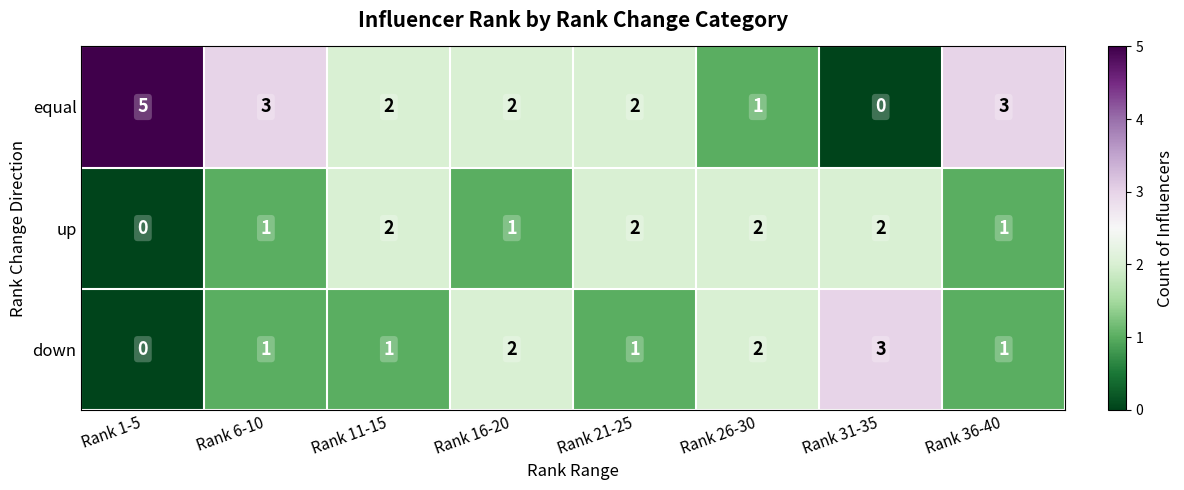

How many series are shown in this chart?

3